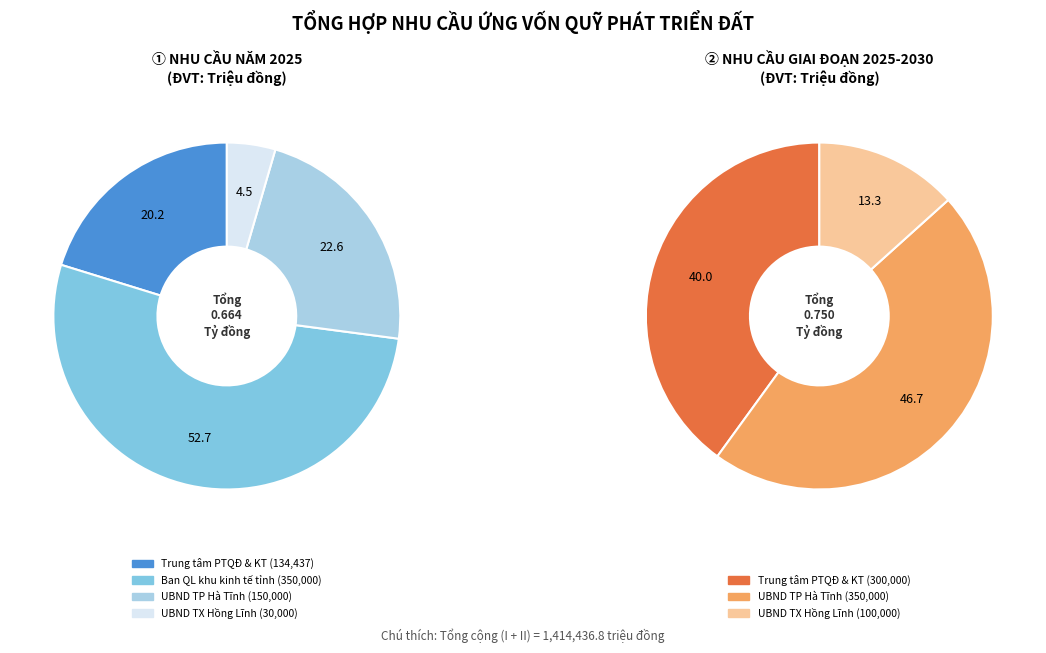

What is the change in value from Trung tâm phát triển quỹ đất và kỹ thuật (I) to Ban quản lý khu kinh tế tỉnh?

+215563.2